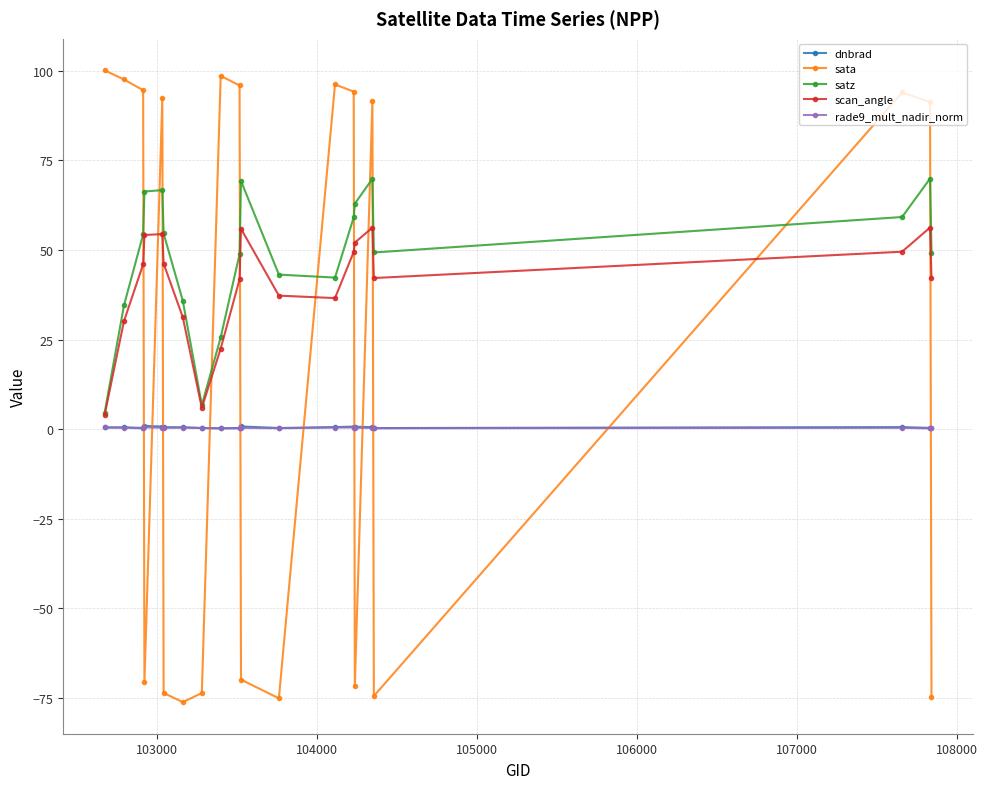

What is the minimum value shown in the chart?

-76.1